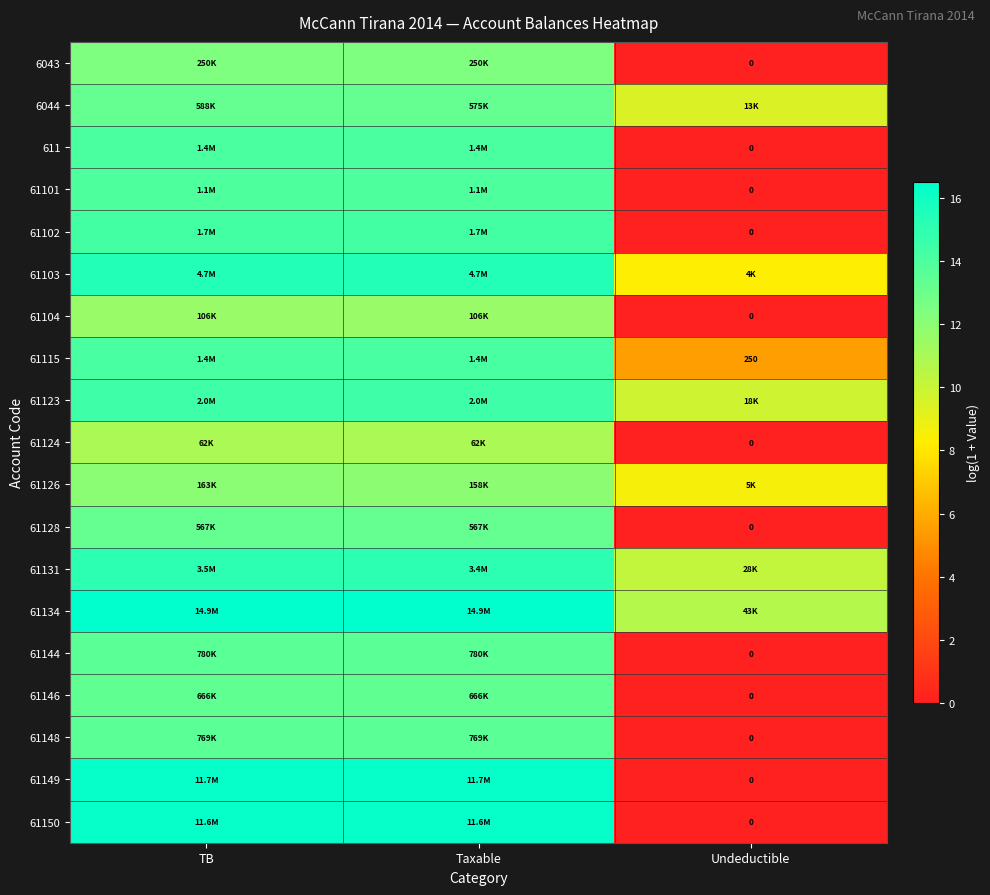

Count the number of data series in this chart.

19